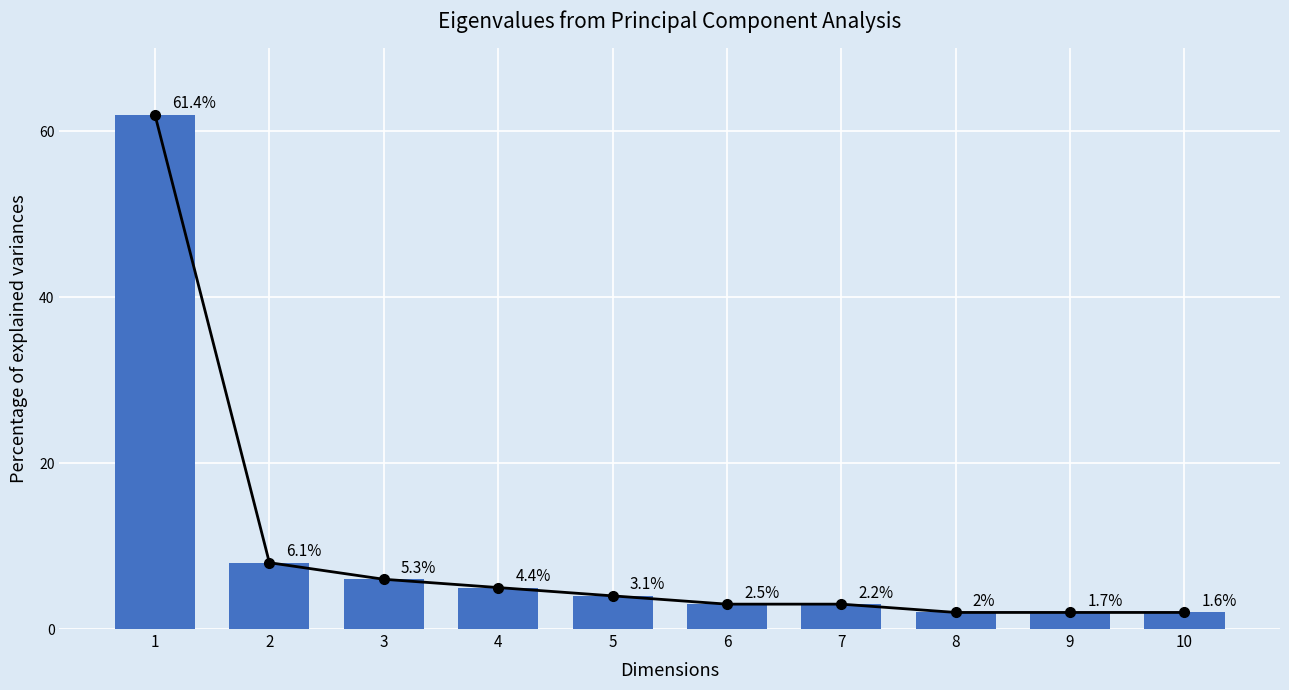

The value of Monto bruto de las gratificaciones at 6 is 3. True or false?

True